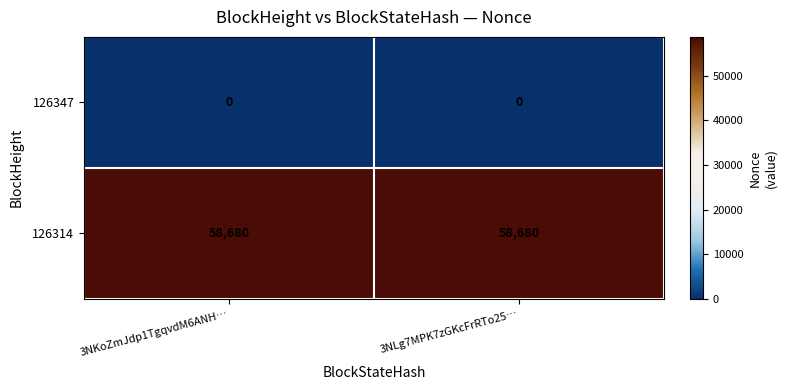

At how many categories does at least one series exceed 12272?

2